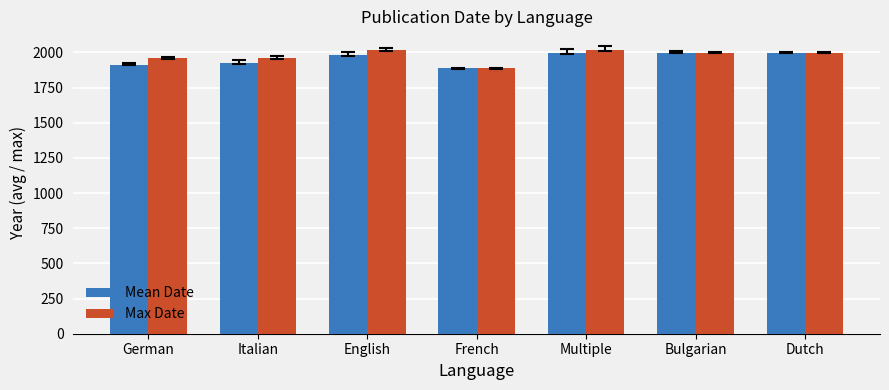

What is the total value across all series at French?

3774.0